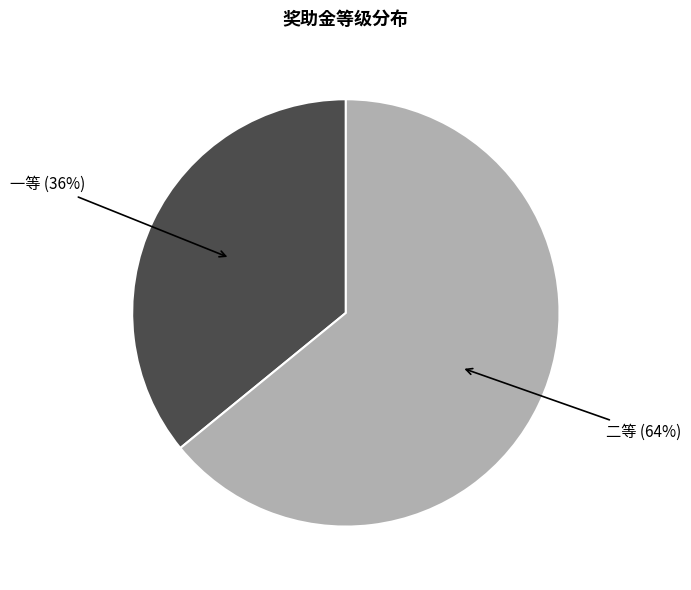

To the nearest percent, what percentage of the pie is 二等?

64%